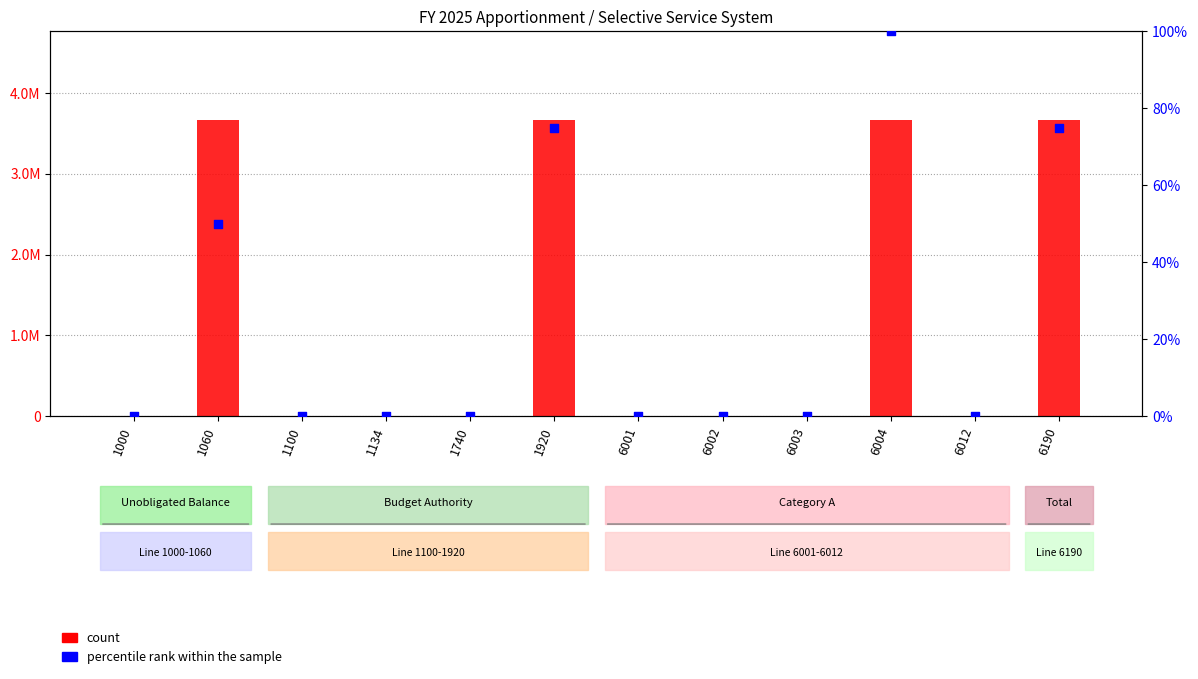

Which series has the largest total across all categories?

count